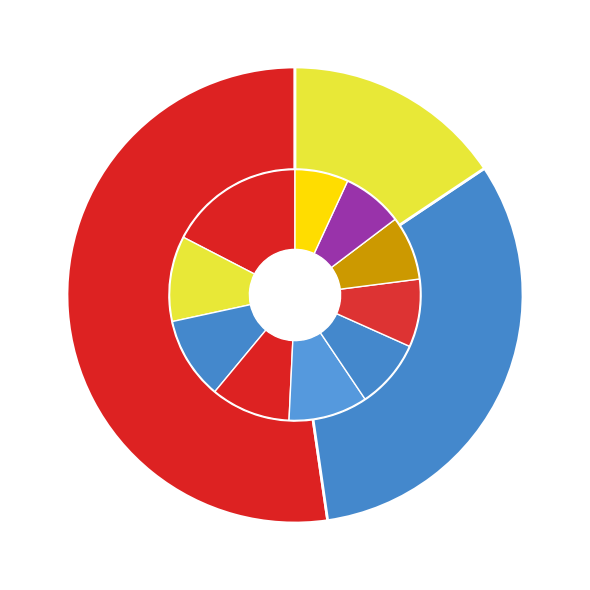

What portion of the pie excludes D?

91.3%